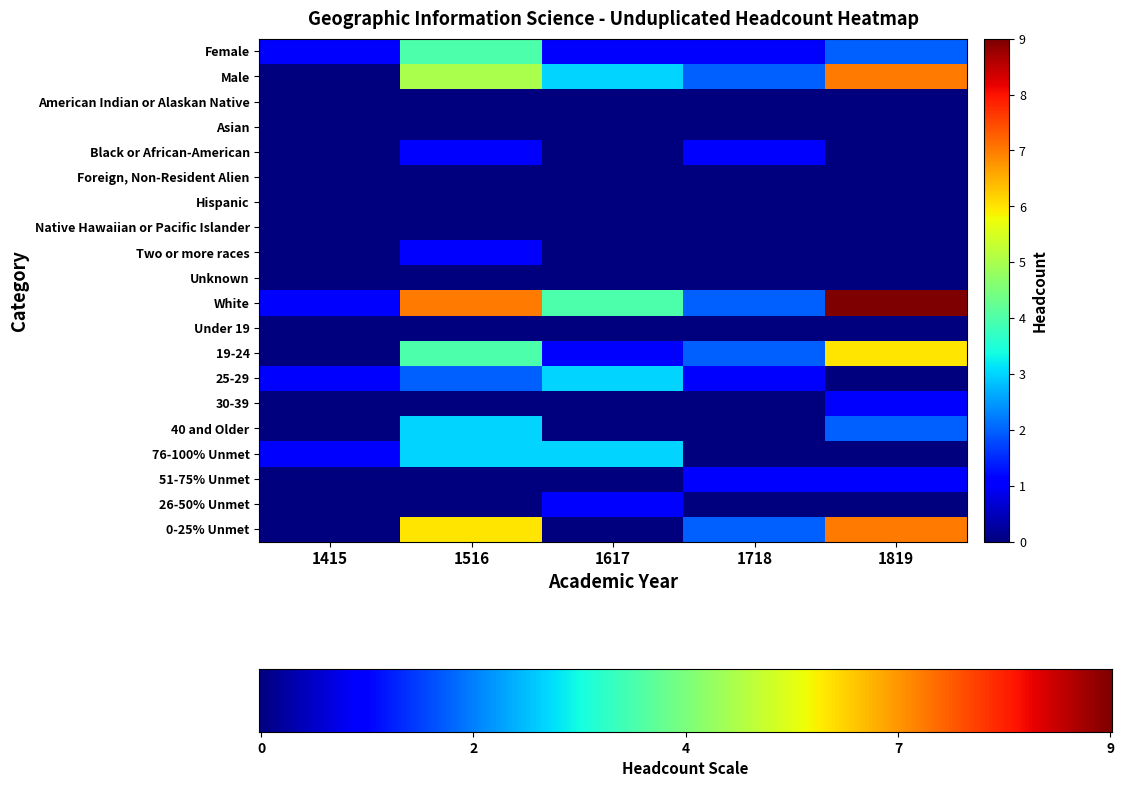

Is it true that 26-50% Unmet equals 0 at 1718?

True